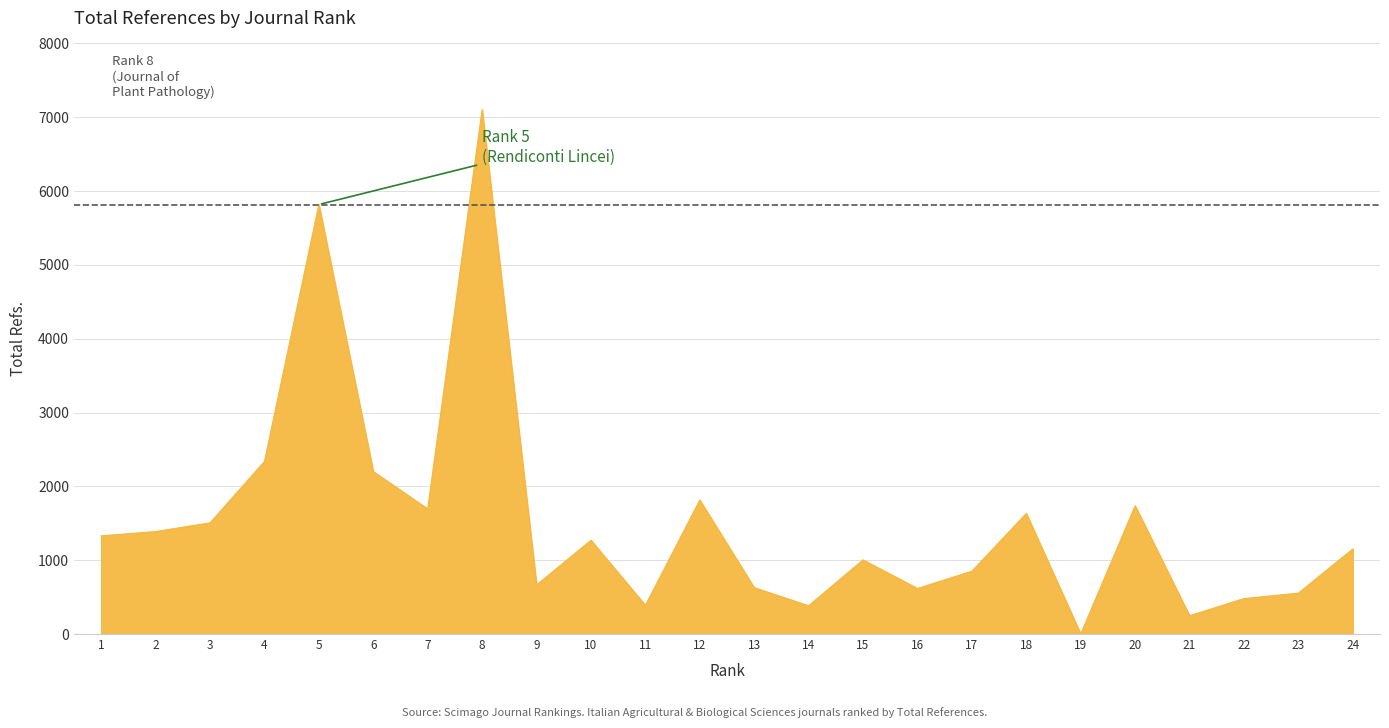

How many values are below 1270?

12